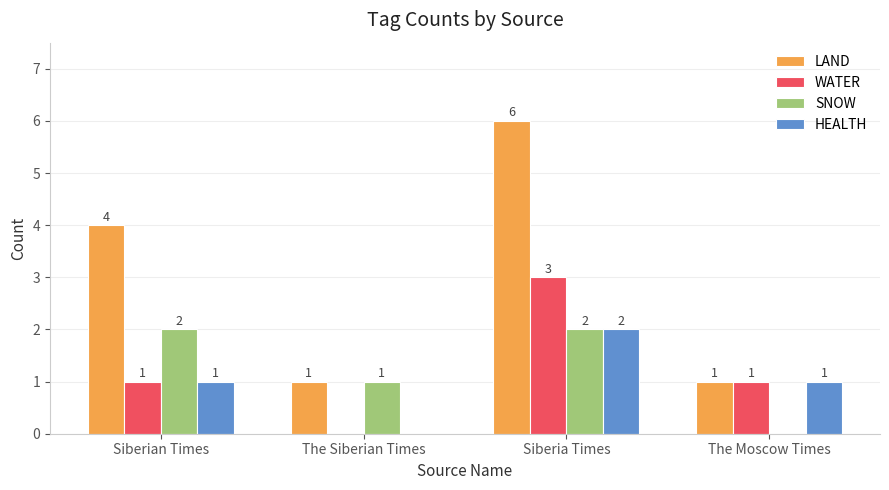

How many series are shown in this chart?

4